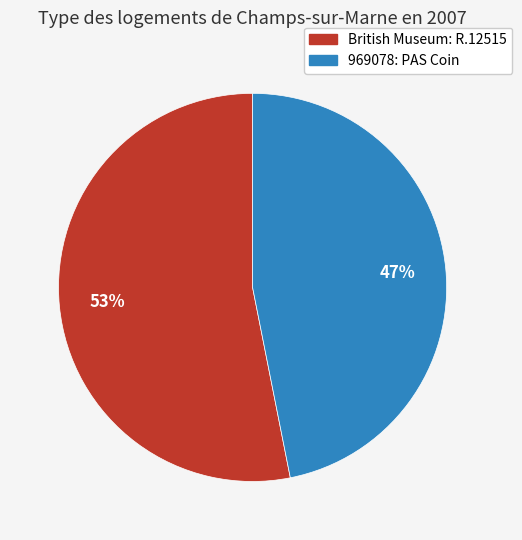

Count the number of slices in the pie.

2